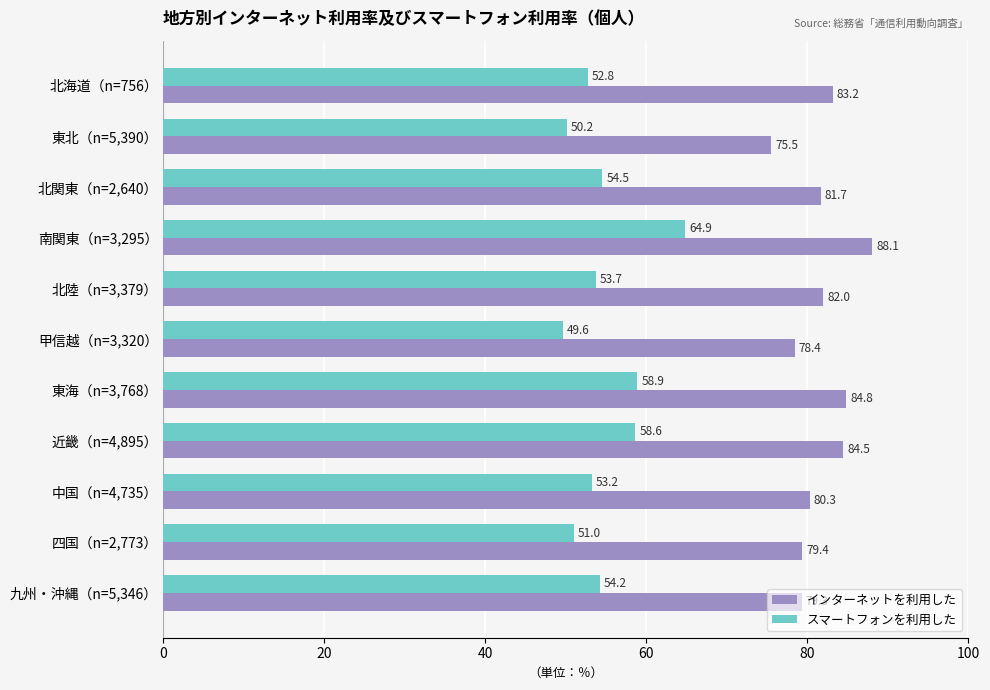

Rank the categories by スマートフォンを利用した value from highest to lowest.

南関東（n=3,295）, 東海（n=3,768）, 近畿（n=4,895）, 北関東（n=2,640）, 九州・沖縄（n=5,346）, 北陸（n=3,379）, 中国（n=4,735）, 北海道（n=756）, 四国（n=2,773）, 東北（n=5,390）, 甲信越（n=3,320）